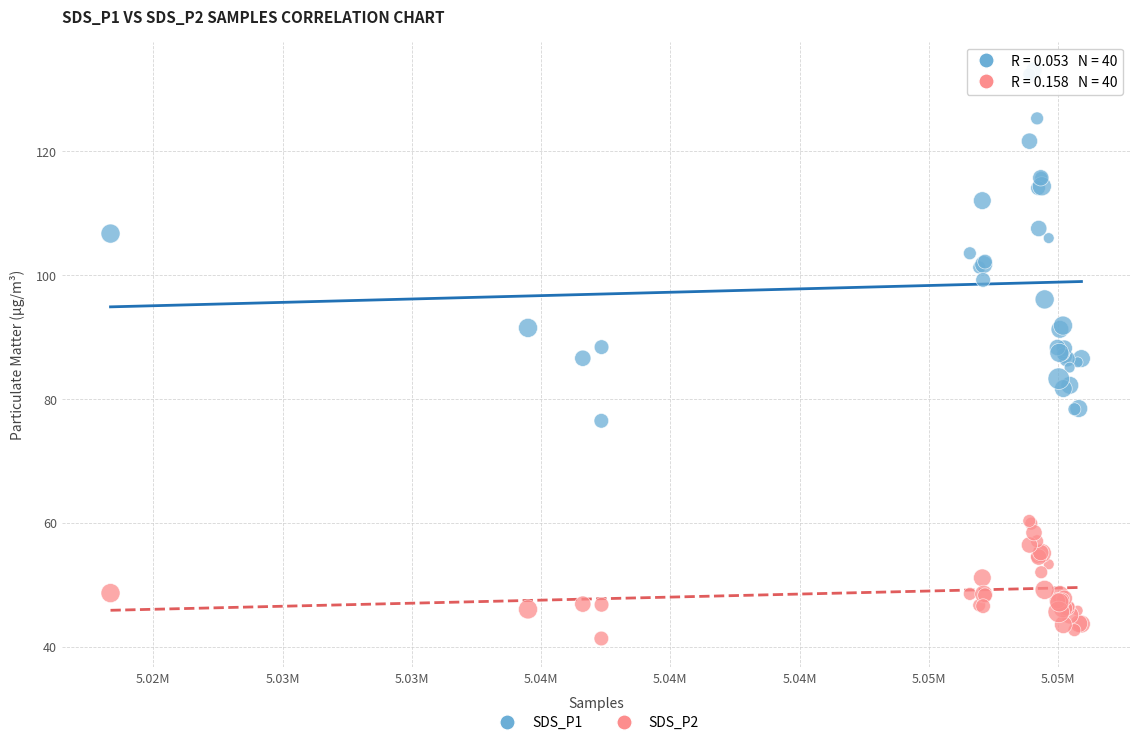

Which series contains the highest Y value?

SDS_P1